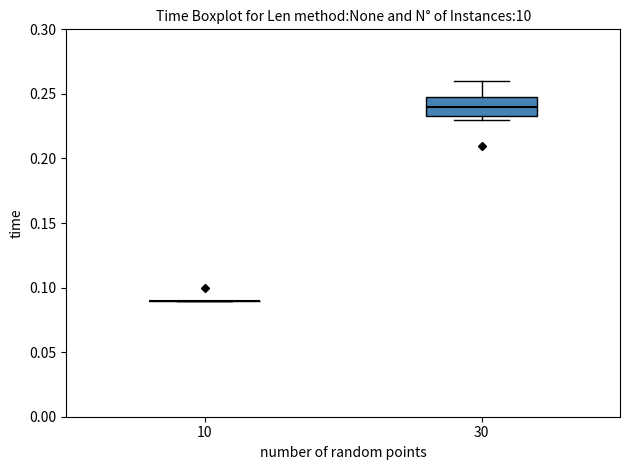

Where does the upper whisker of the box at x = 30 end on the y-axis? The values are not printed on the chart, so give them approximately, as read against the axis.

0.260